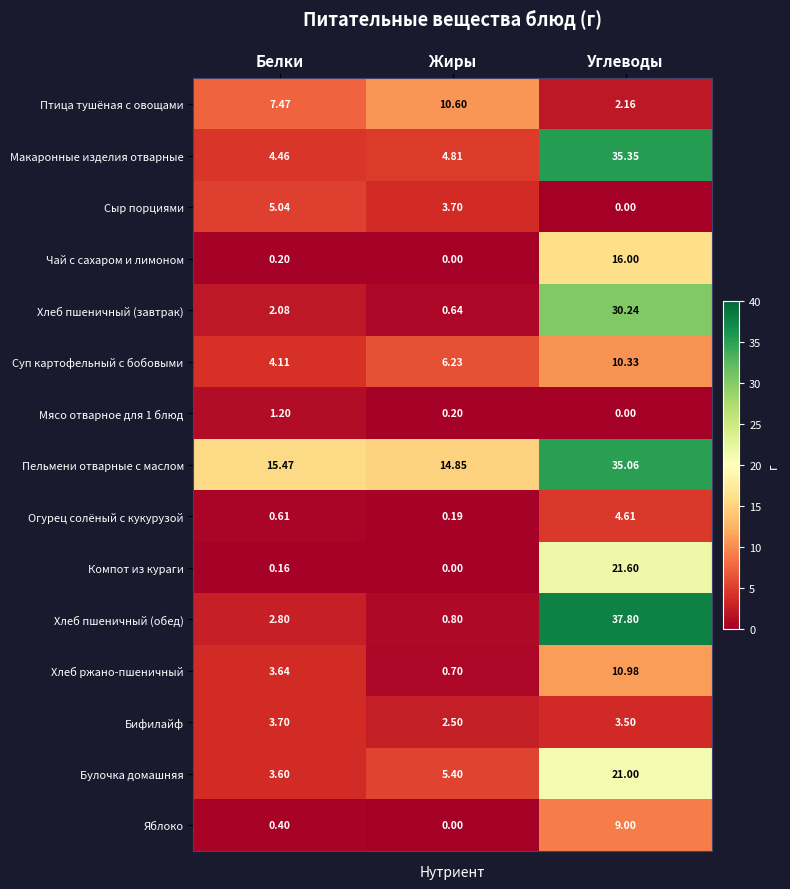

At how many categories does at least one series exceed 20?

1